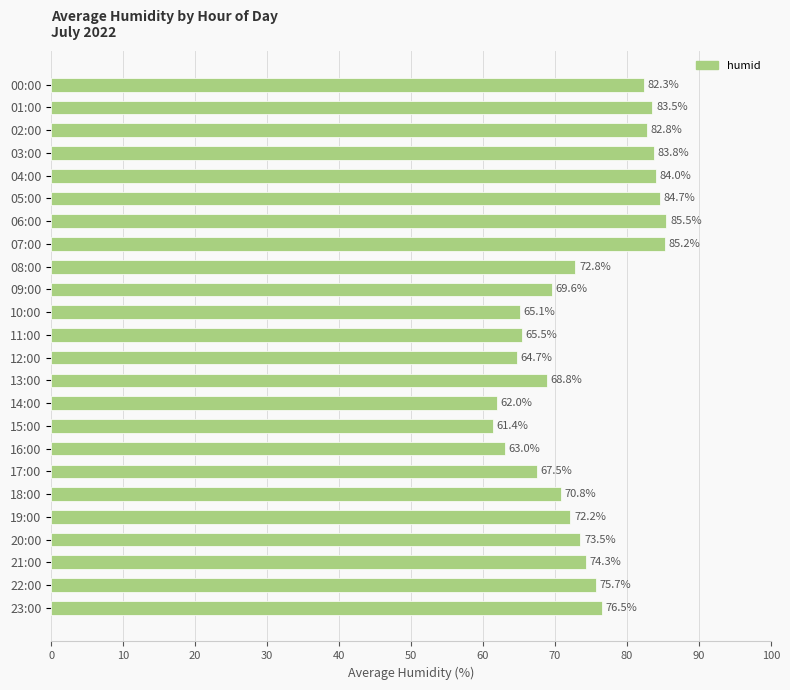

Are the bars horizontal?

Yes